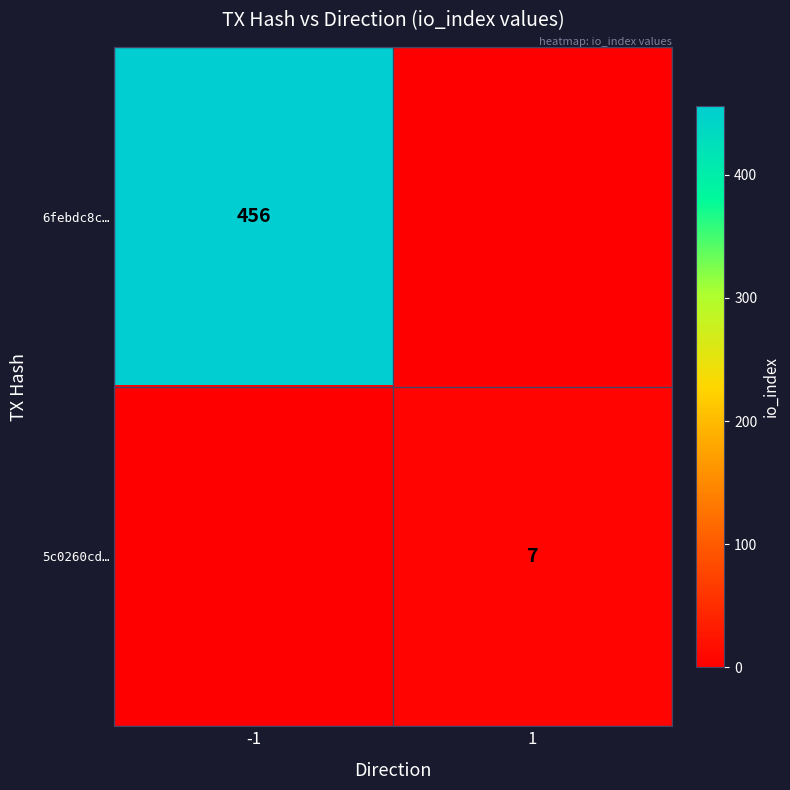

The 6febdc8c… series shows 456 at -1. True or false?

True